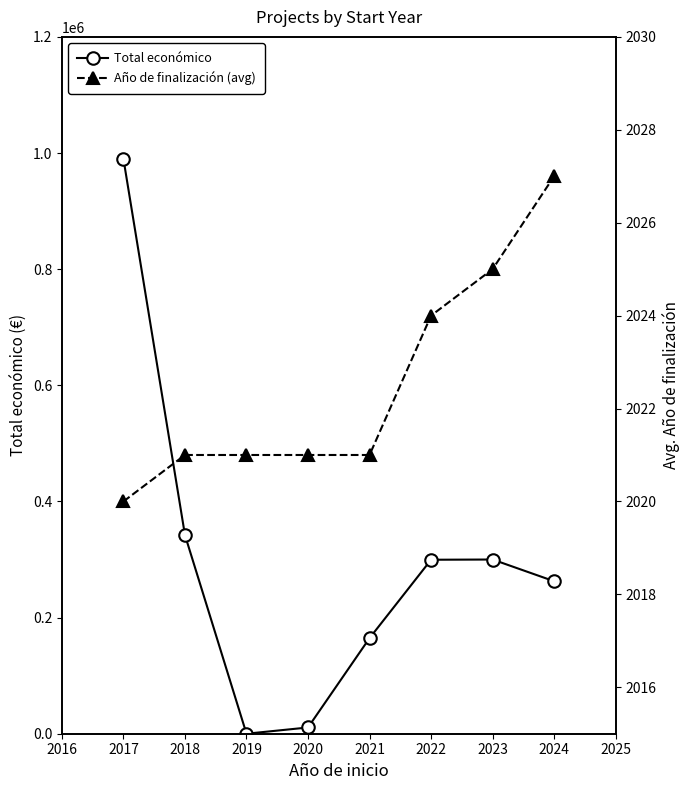

The value of Total económico at 2021 is 164600. True or false?

True